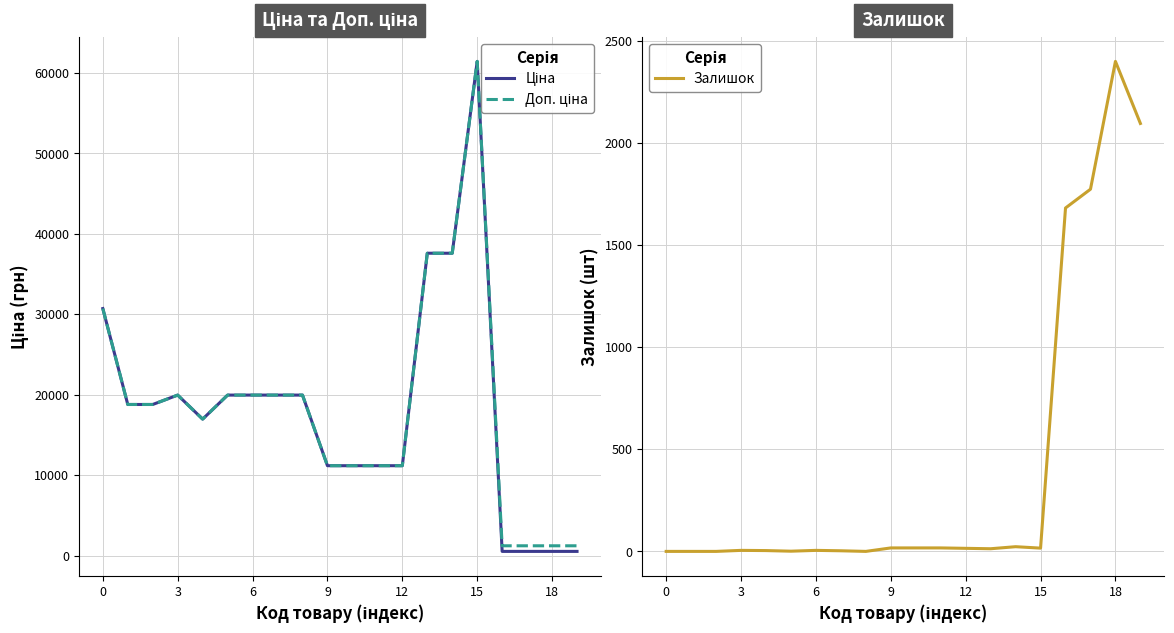

Reading left to right, list all the values displayed in this chart.

Ціна: 30717.1	18796.8	18796.8	19964.2	16976.3	19964.2	19964.2	19964.2	19964.2	11188.2	11188.2	11188.2	11188.2	37593.6	37593.6	61434.3	539.0	539.0	539.0	539.0
Доп. ціна: 30717.1	18796.8	18796.8	19964.2	16976.3	19964.2	19964.2	19964.2	19964.2	11188.2	11188.2	11188.2	11188.2	37593.6	37593.6	61434.3	1235.4	1235.4	1235.4	1235.4
Залишок: 0.0	0.0	0.0	5.0	4.0	1.0	5.0	3.0	0.0	17.0	17.0	17.0	15.0	13.0	23.0	16.0	1682.0	1774.0	2400.0	2096.0